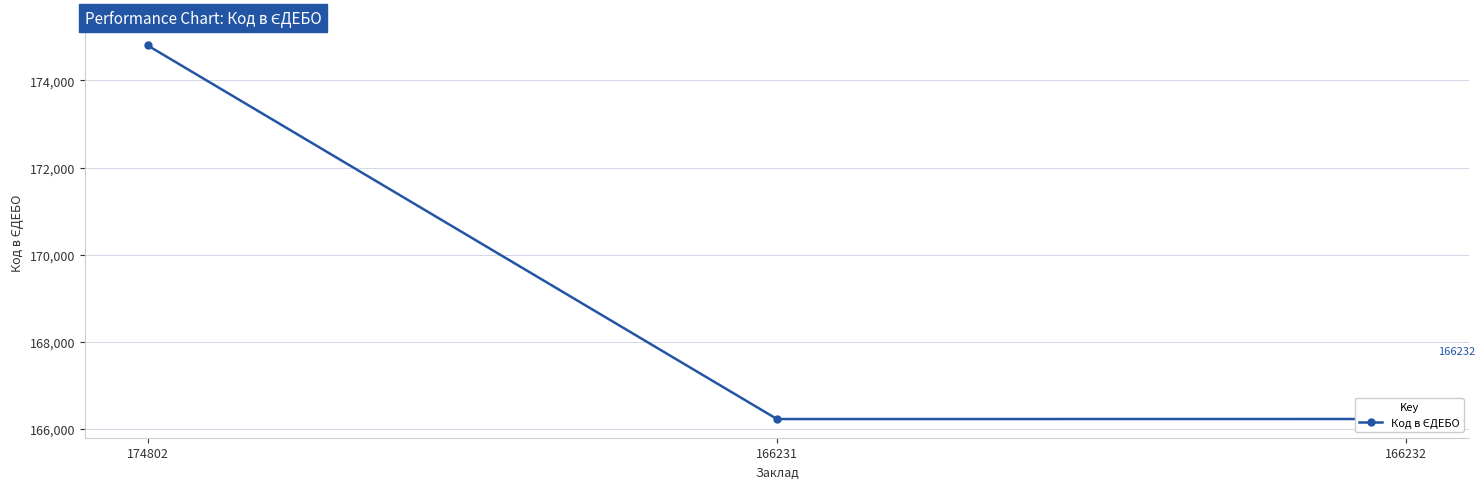

What is the sum of the values at 166231 and 174802?

341033